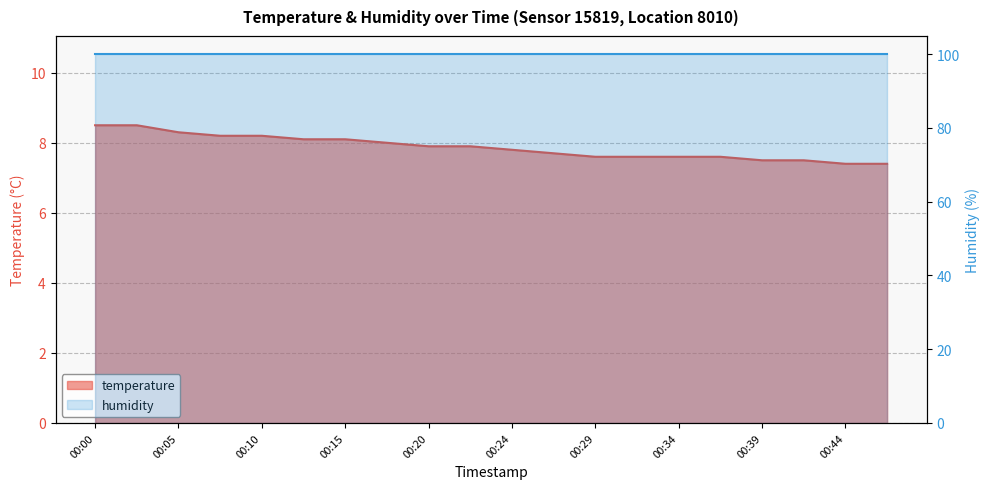

What is the average value?

7.9